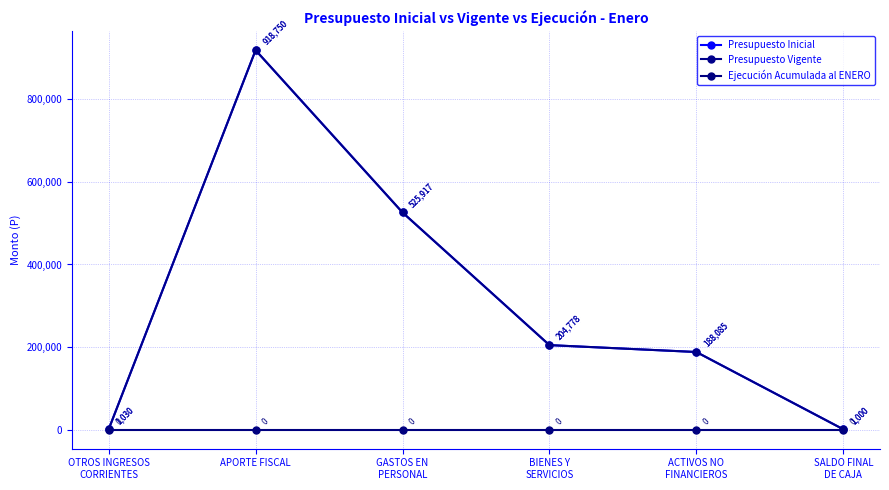

Rank the series by their maximum value, from lowest to highest.

Ejecución Acumulada al ENERO, Presupuesto Inicial, Presupuesto Vigente